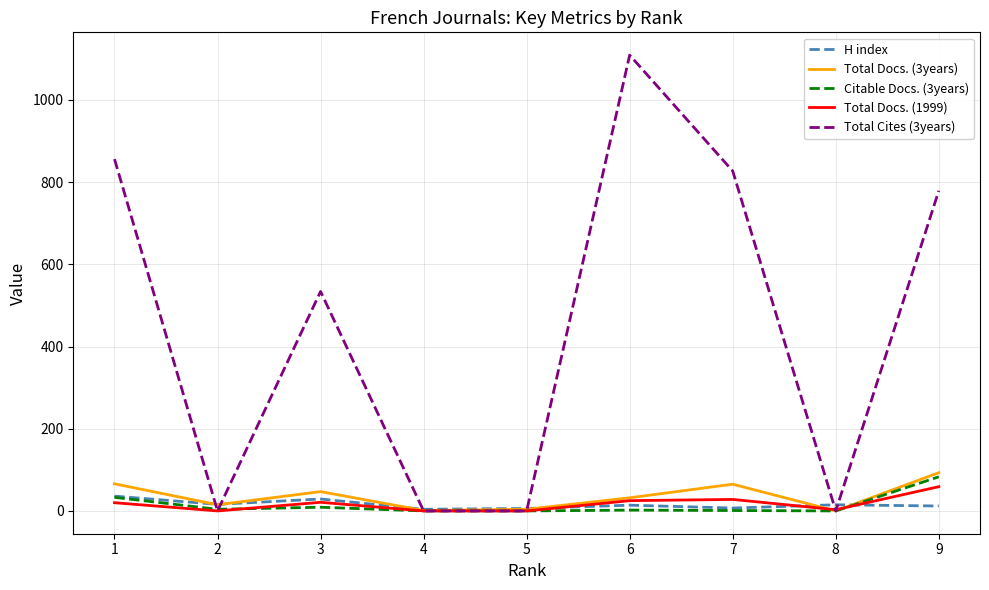

Which series has the largest total across all categories?

Total Cites (3years)